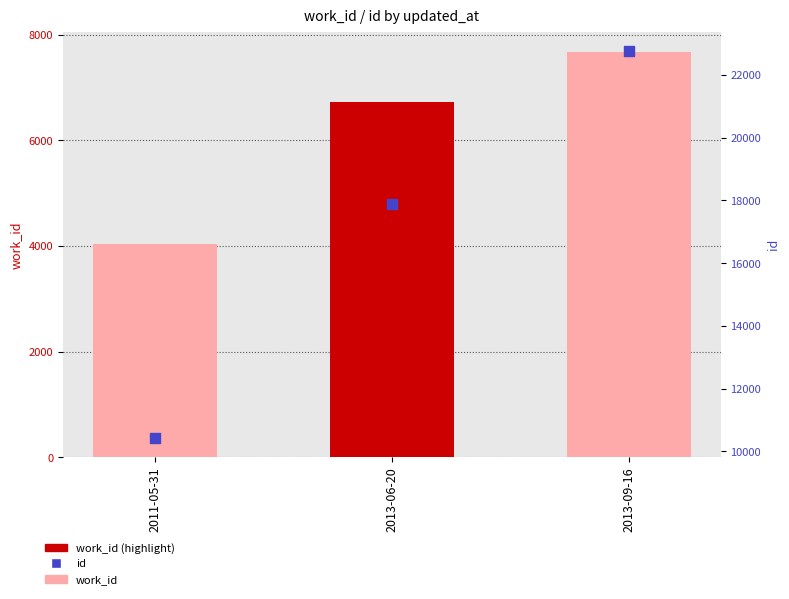

What is the total value across all series at 2013-06-20?

24610